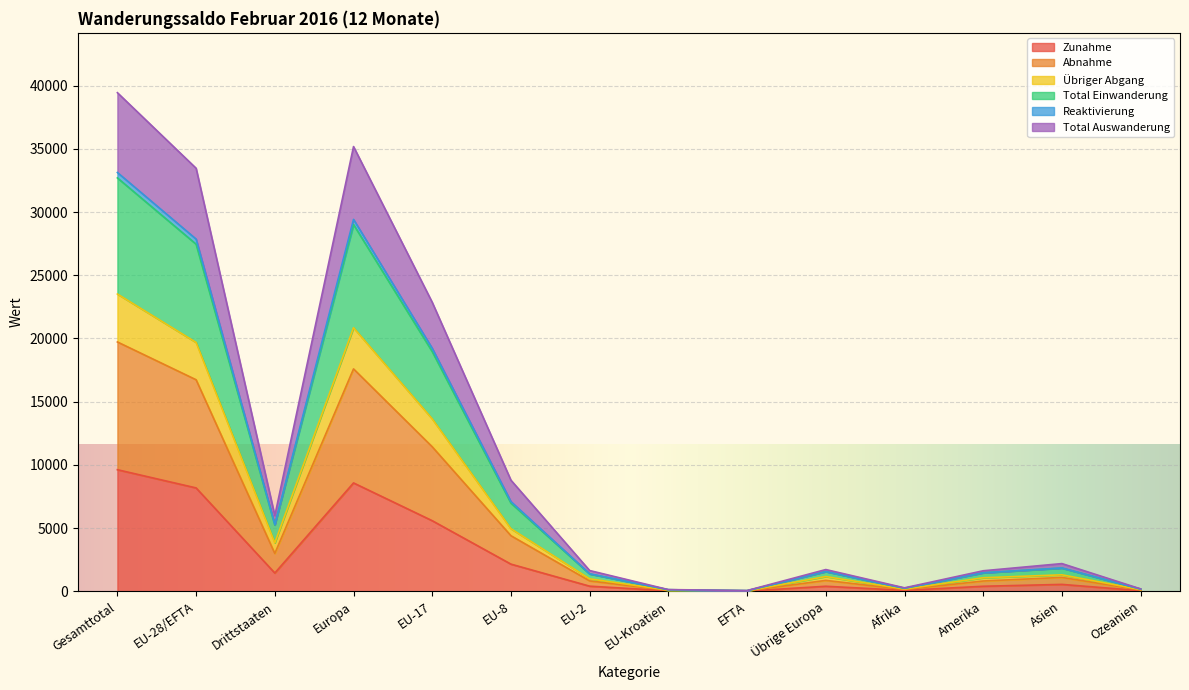

Which category has the highest value in the Zunahme series?

Gesamttotal